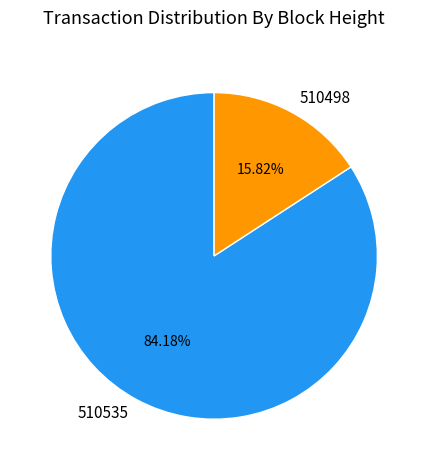

Is it true that 510535 is 74% of the pie?

False